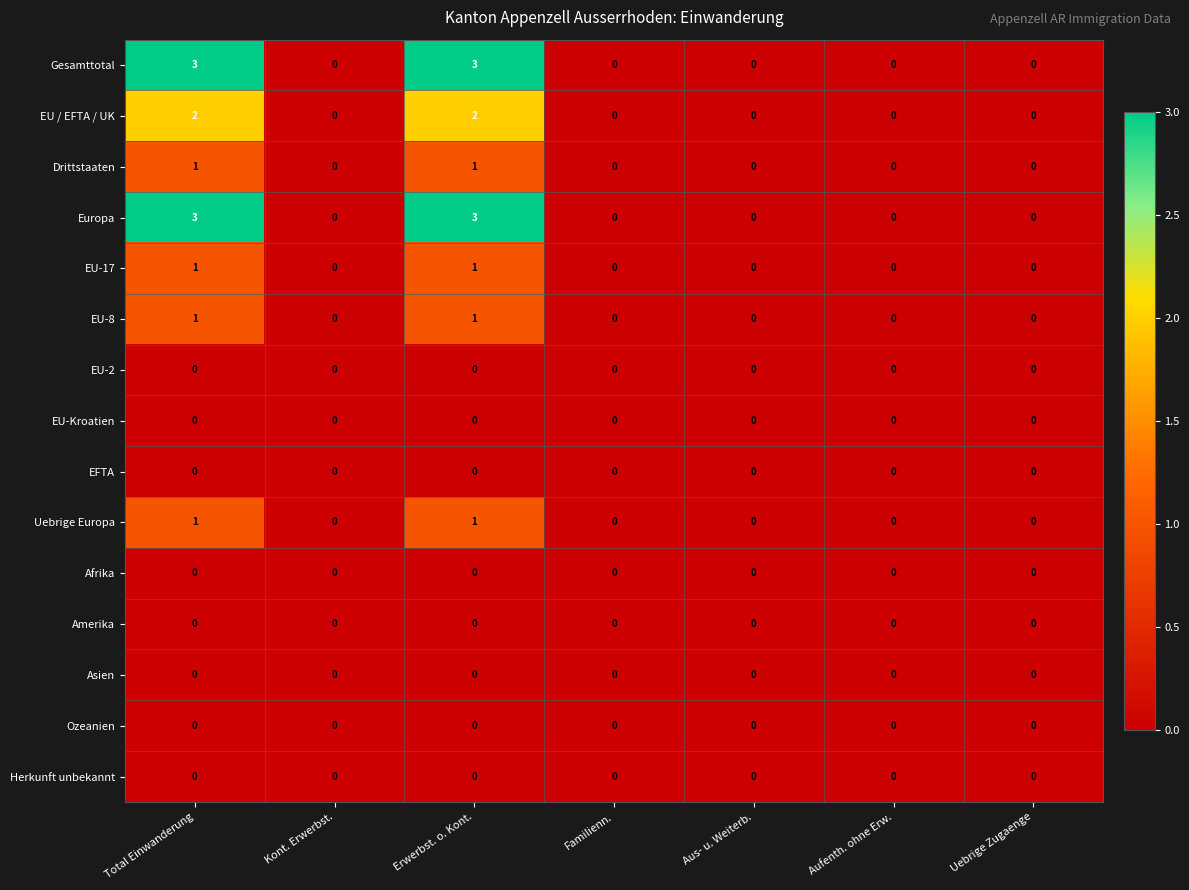

Is it true that Europa equals 2 at Aus- u. Weiterb.?

False